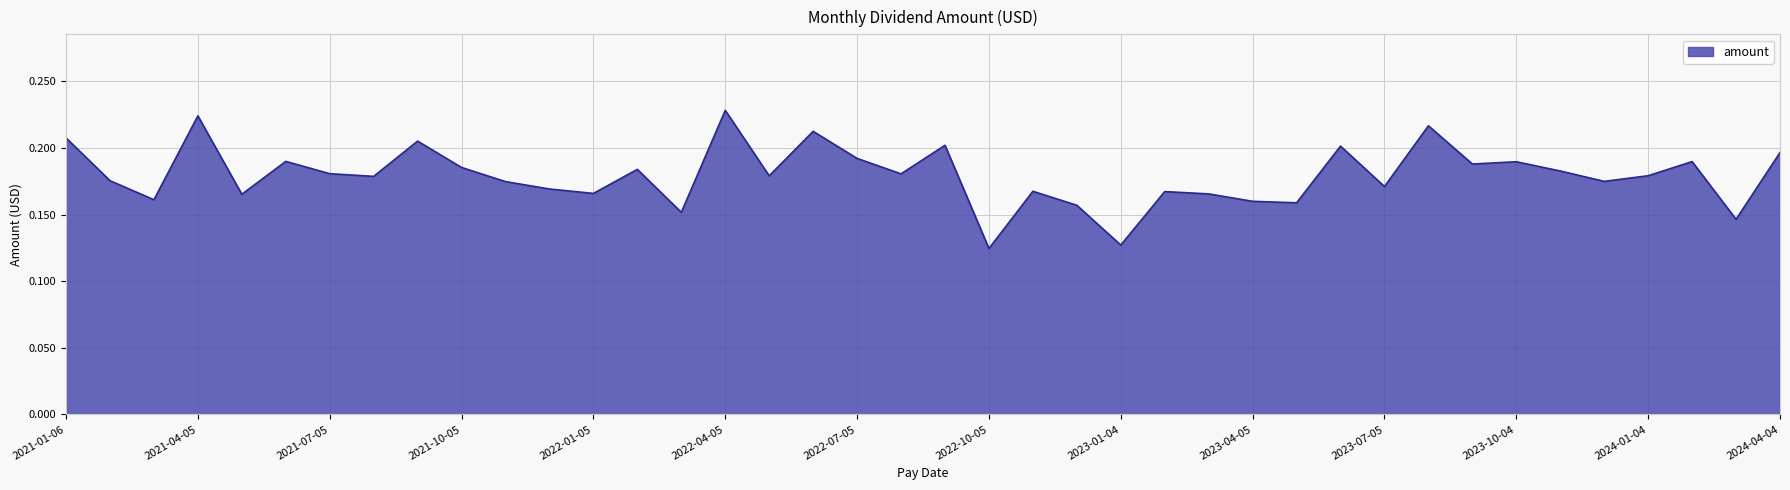

Does the chart display data point markers on the line(s)?

No